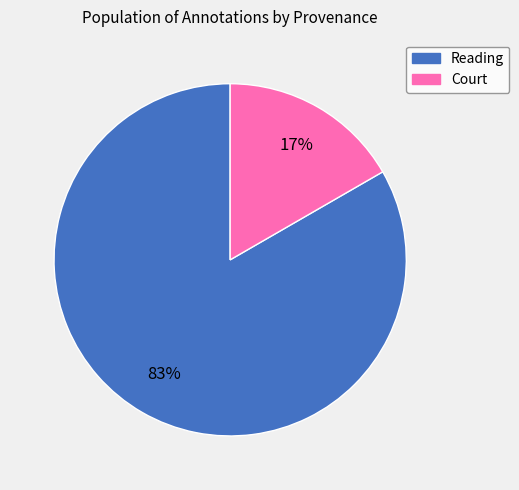

To the nearest percent, what is the average slice percentage?

50%